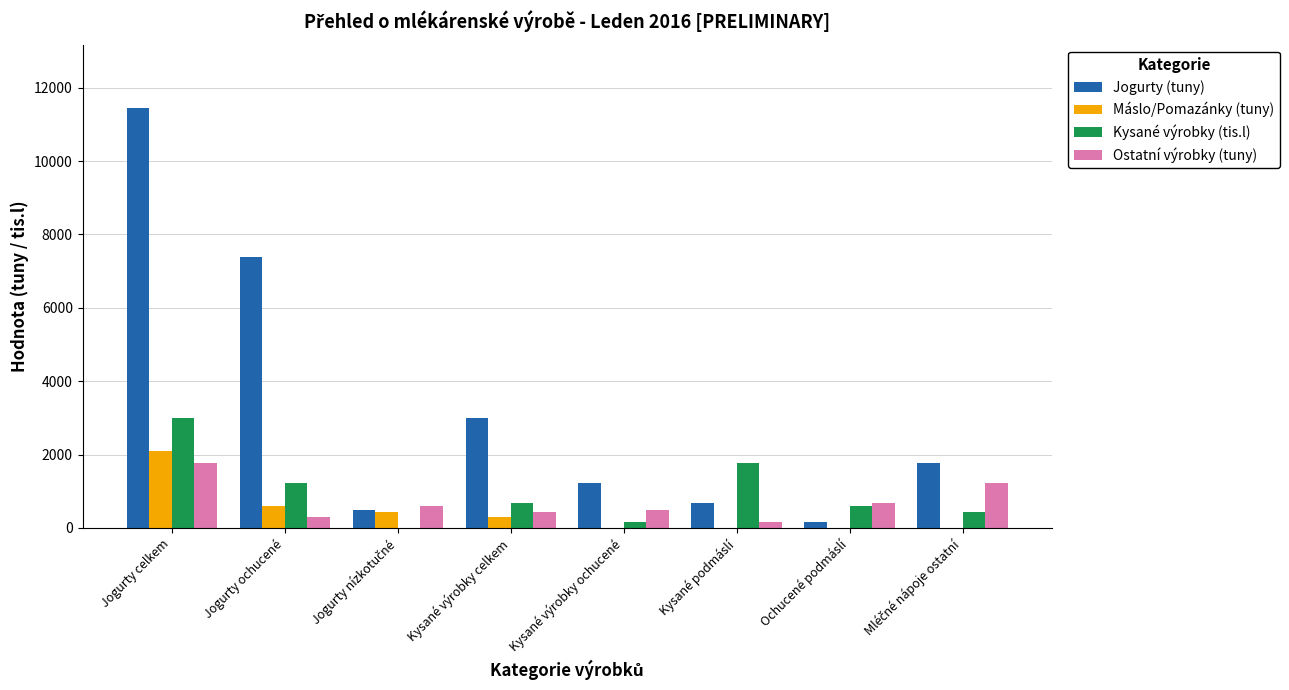

What is the approximate value of Ostatní výrobky (tuny) at Kysané výrobky ochucené?

482.8